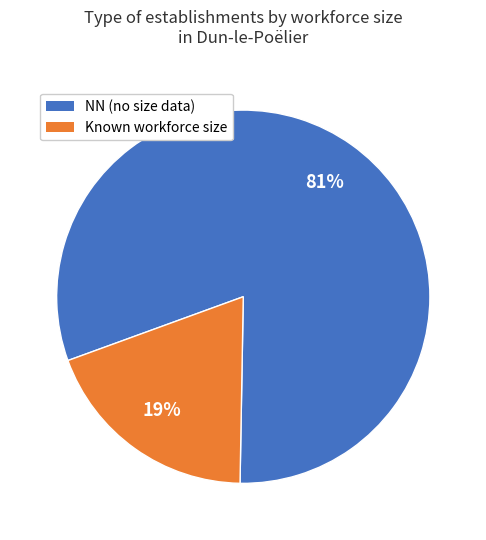

To the nearest percent, what is the difference between the largest and smallest slice percentages?

62%